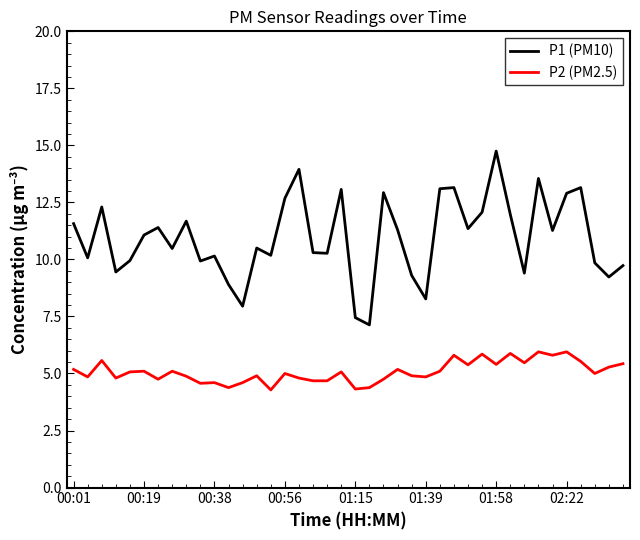

True or false: P2 (PM2.5) and P1 (PM10) cross at least once.

False